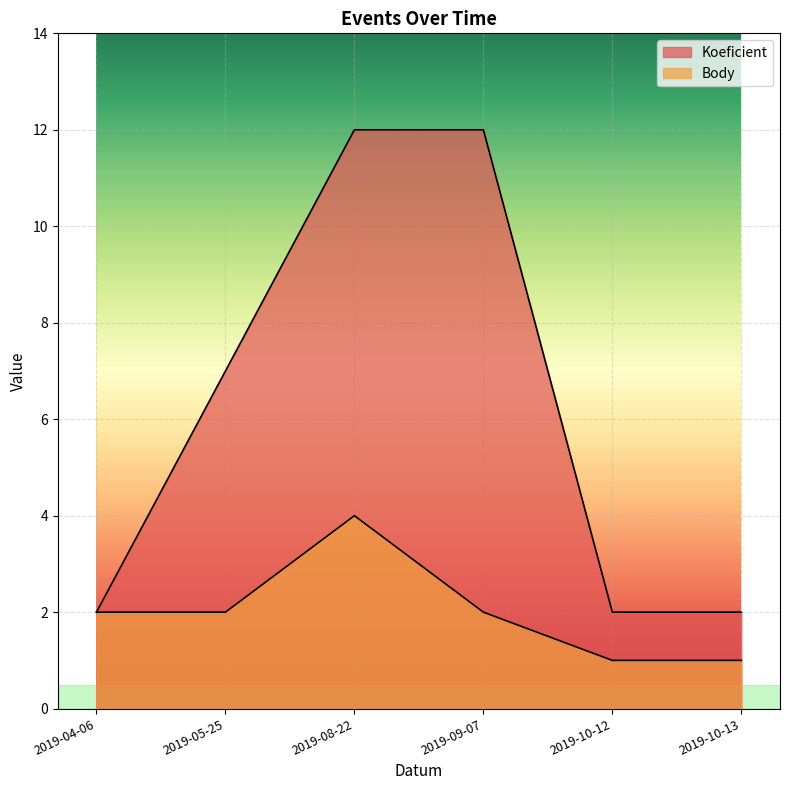

In Body, how many points are higher than both neighbors (excluding endpoints)?

1